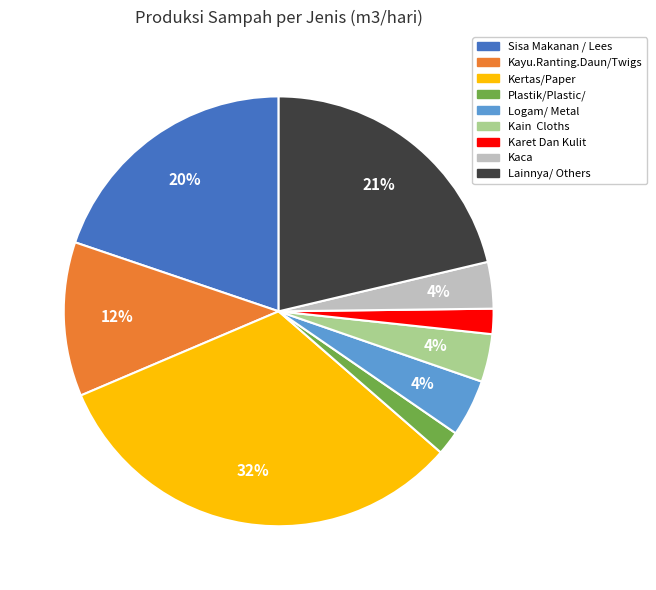

Count the number of slices in the pie.

9